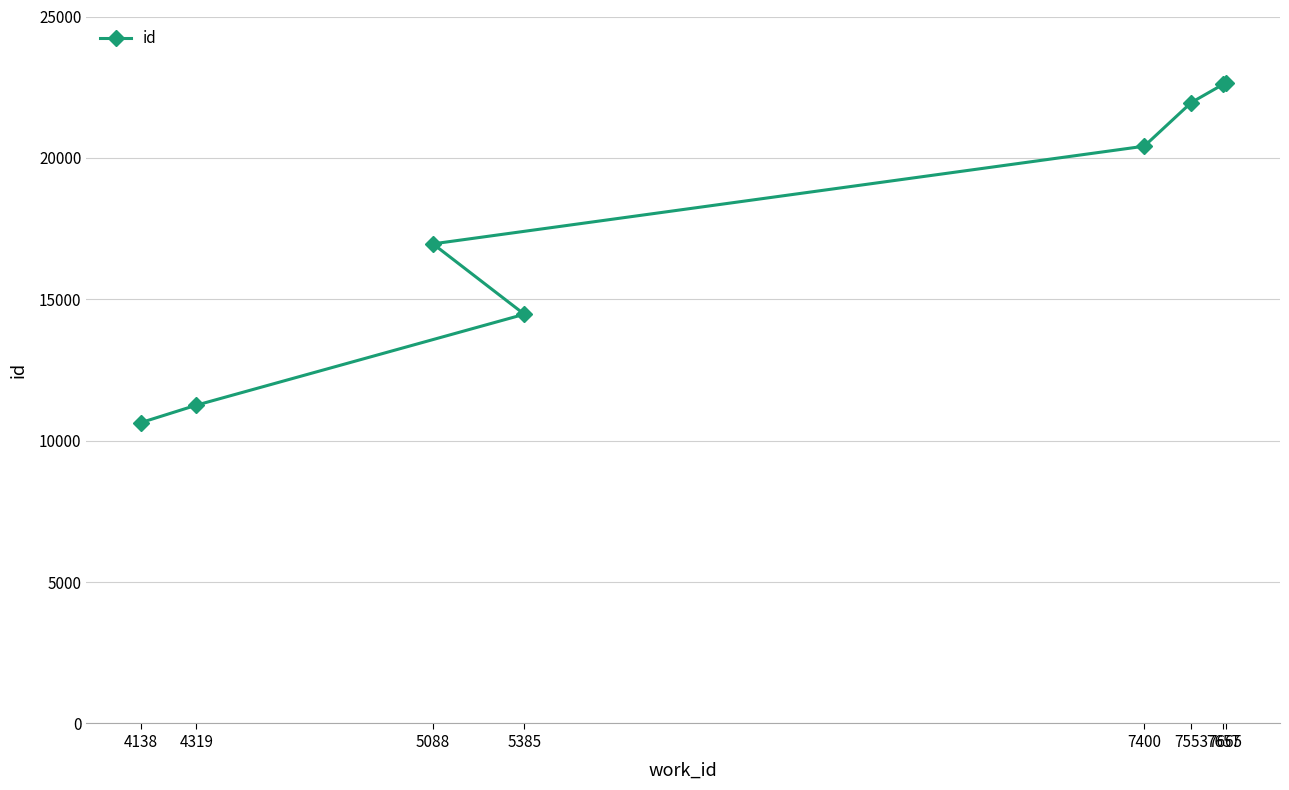

What is the sum of all values?

140939